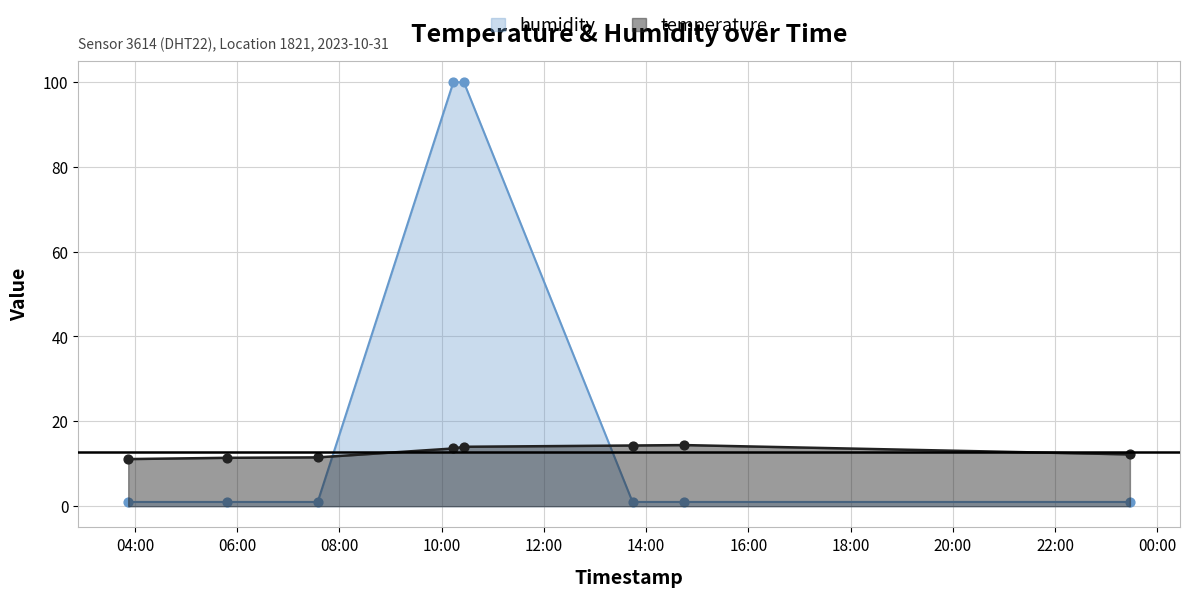

At how many categories does at least one series exceed 82?

2